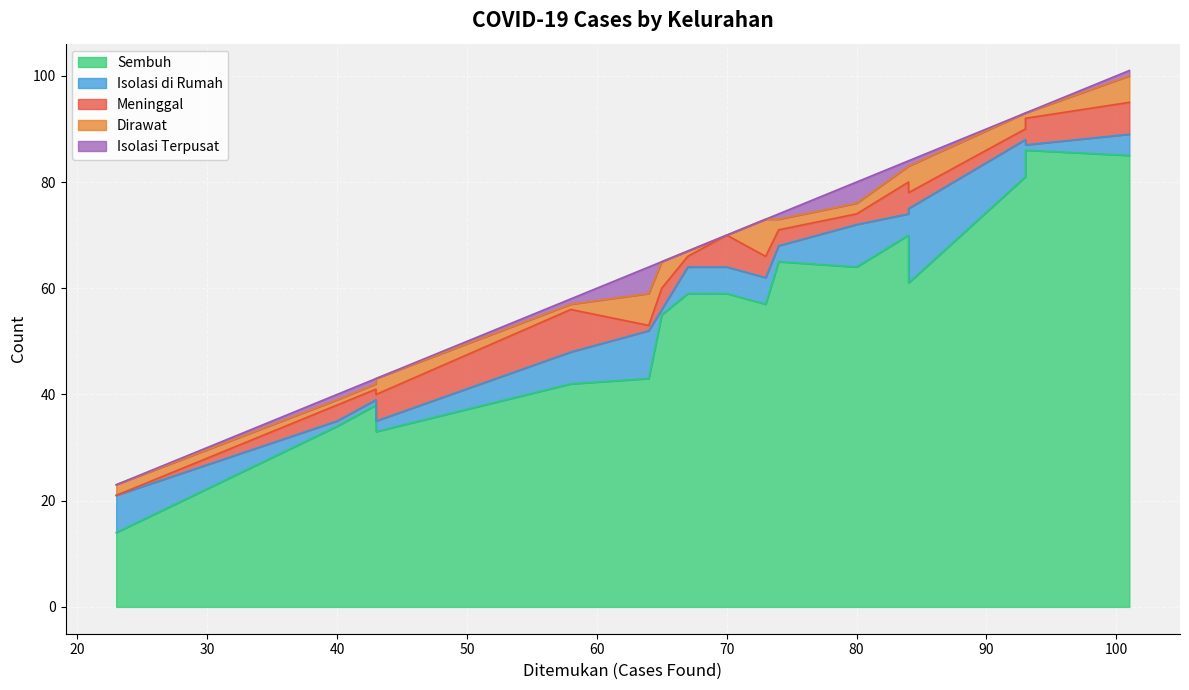

Is the value of Sembuh at Rejowinangun Utara greater than the value of Isolasi Terpusat at Jurangombo Utara?

Yes